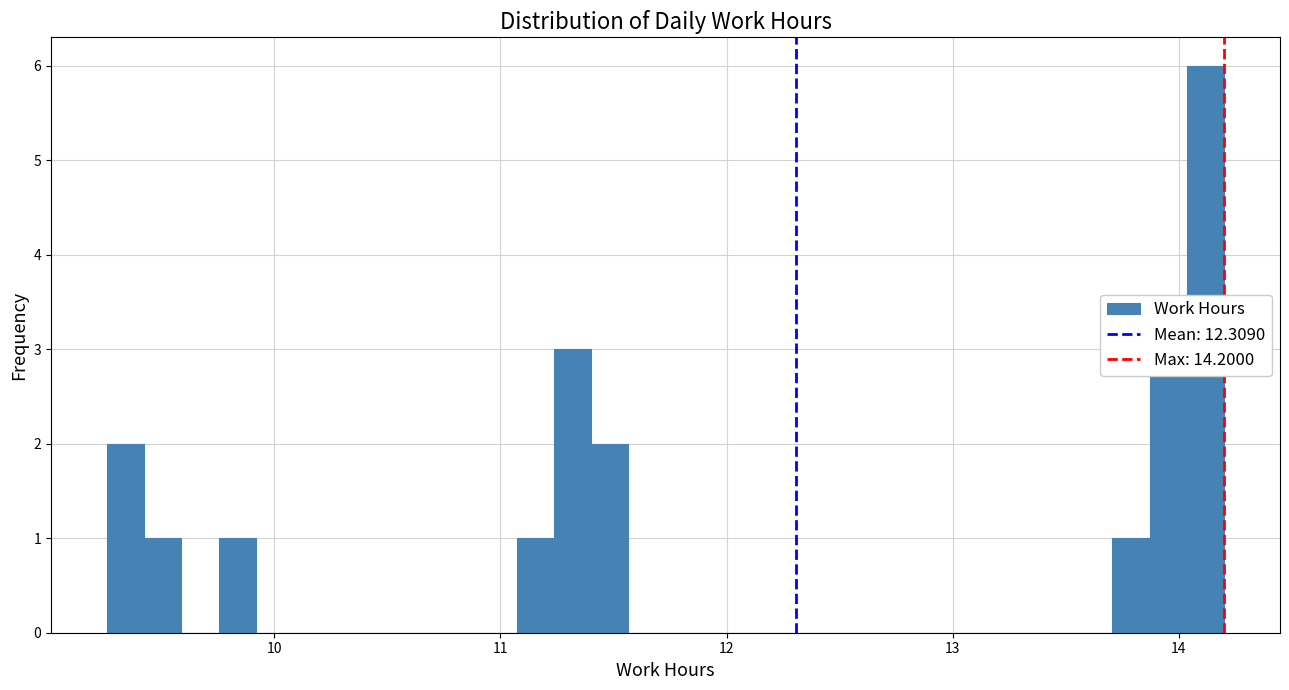

Read against the x-axis, roughly where is the centre of the tallest bar?

14.1